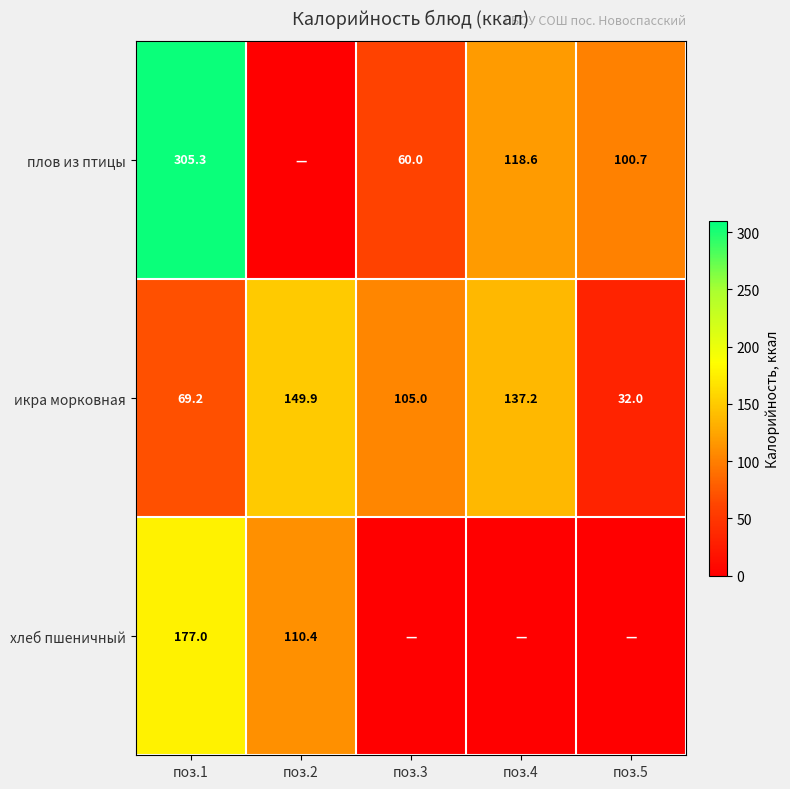

Where does the икра морковная series first go above 105?

поз.2